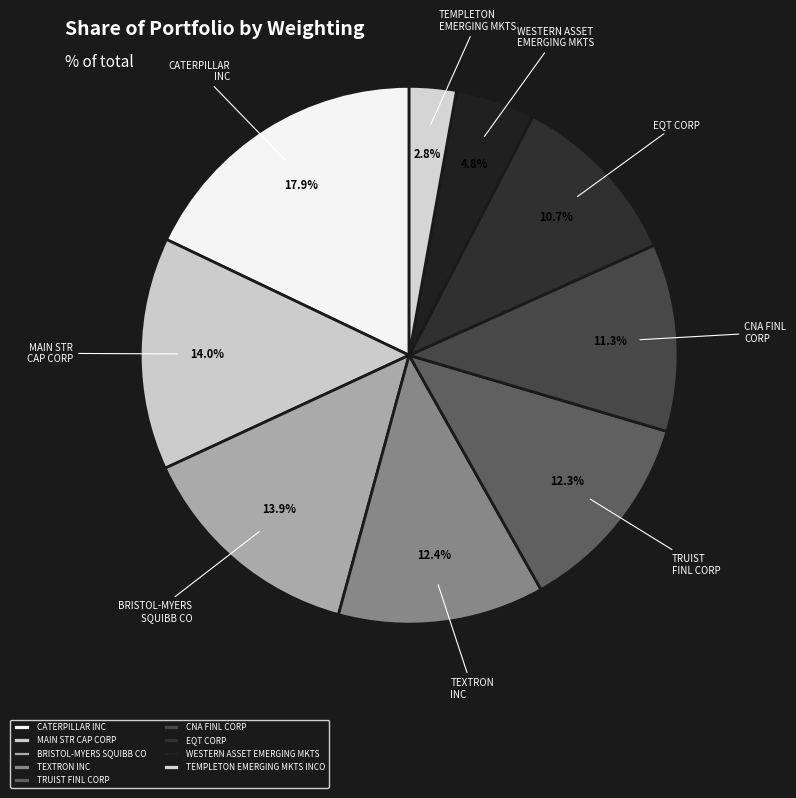

Which slice is the smallest?

TEMPLETON EMERGING MKTS INCO